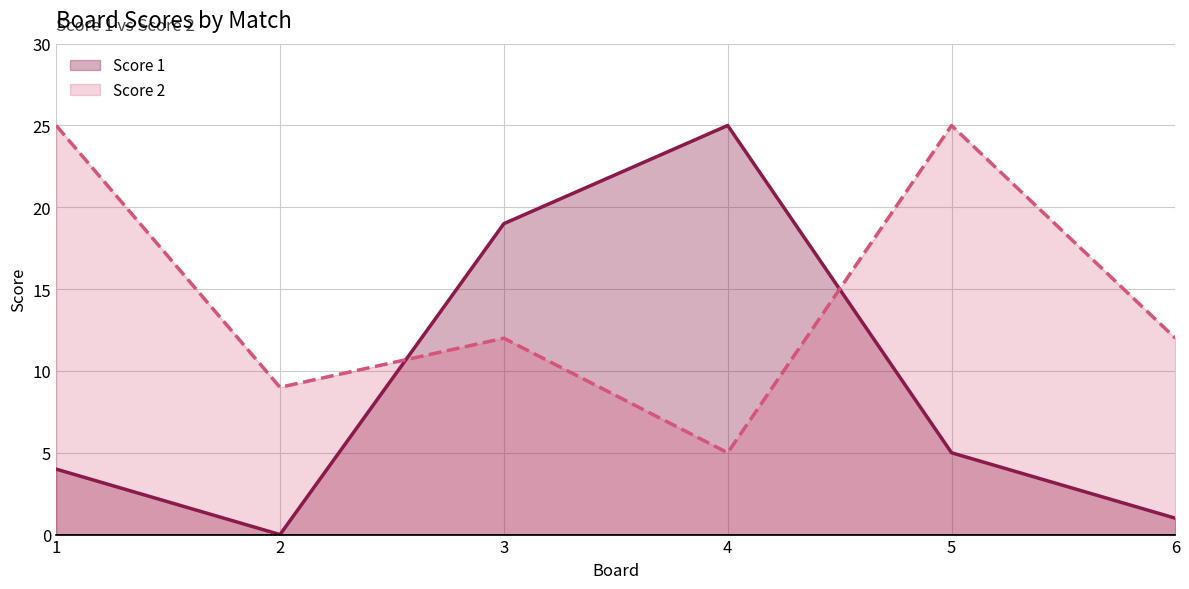

How many interior local valleys does the Score 1 series have?

1